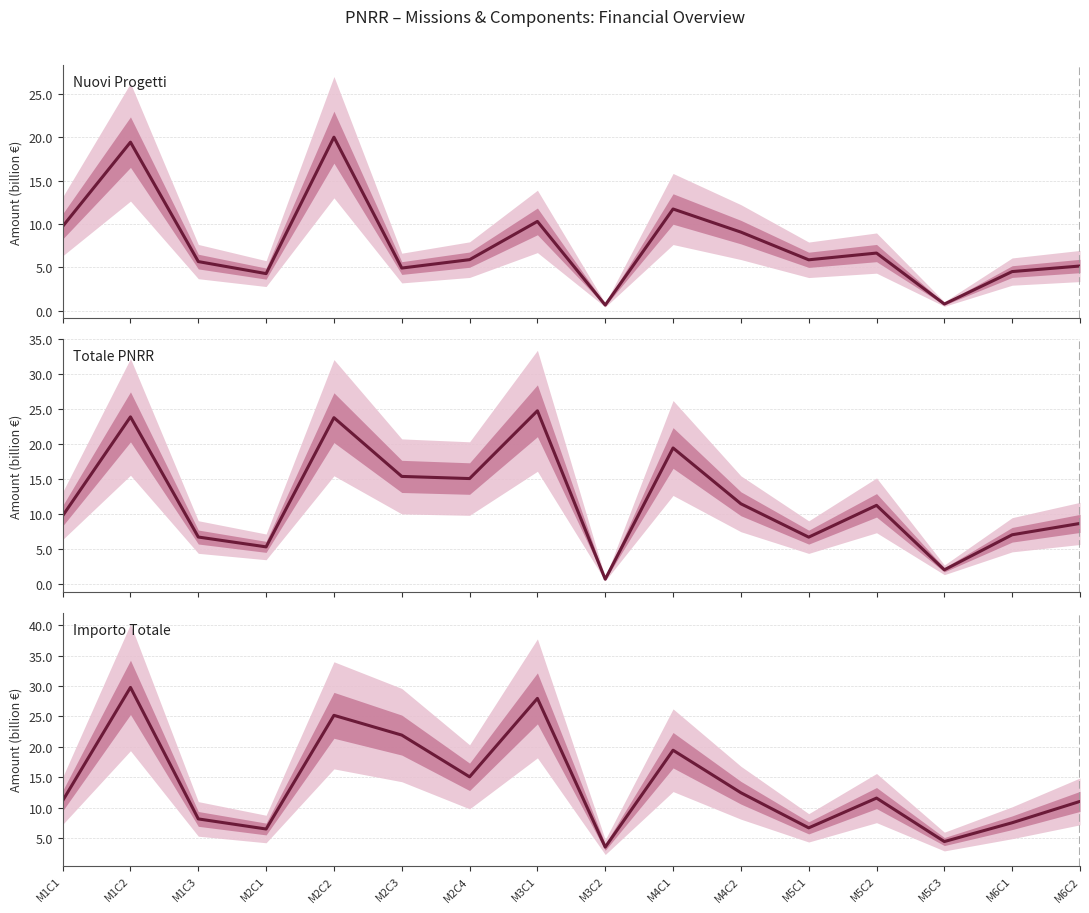

True or false: Totale PNRR has a value of 16.9 at M5C2.

False